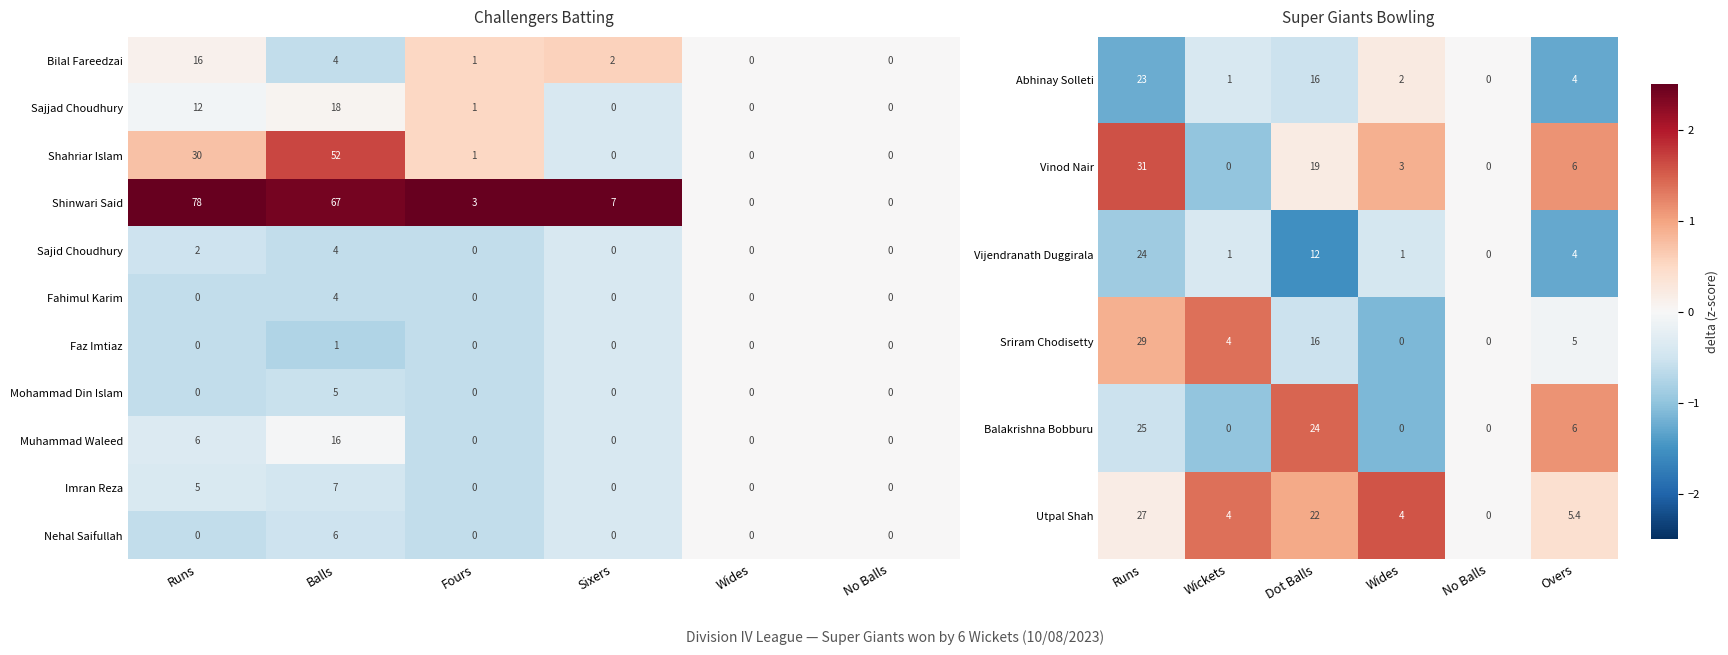

What is the maximum value for Mohammad Din Islam?

5